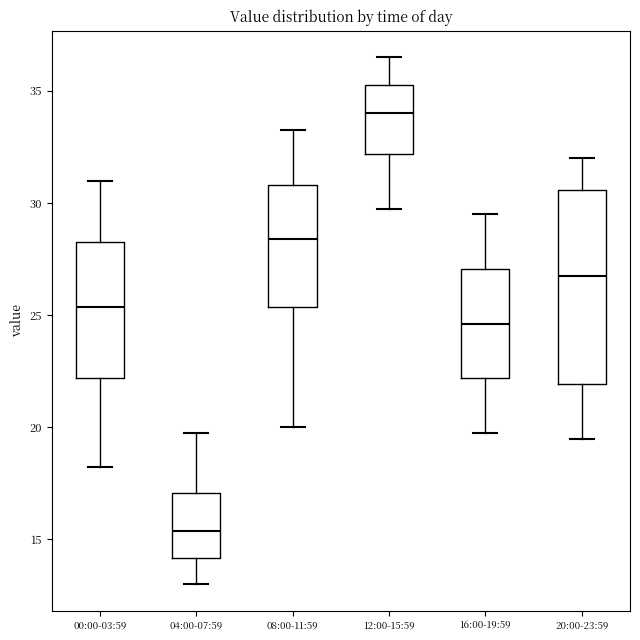

Reading left to right, read every box against the y-axis: the position of its median line, the range the box covers, and the ends of its whiskers. The values are not printed on the chart, so give them approximately, as read against the axis.

00:00-03:59: median 25.5, box 22.0 to 28.5, whiskers 18.5 to 31.0
04:00-07:59: median 15.5, box 14.0 to 17.0, whiskers 13.0 to 20.0
08:00-11:59: median 28.5, box 25.5 to 31.0, whiskers 20.0 to 33.5
12:00-15:59: median 34.0, box 32.0 to 35.5, whiskers 30.0 to 36.5
16:00-19:59: median 24.5, box 22.0 to 27.0, whiskers 20.0 to 29.5
20:00-23:59: median 27.0, box 22.0 to 30.5, whiskers 19.5 to 32.0